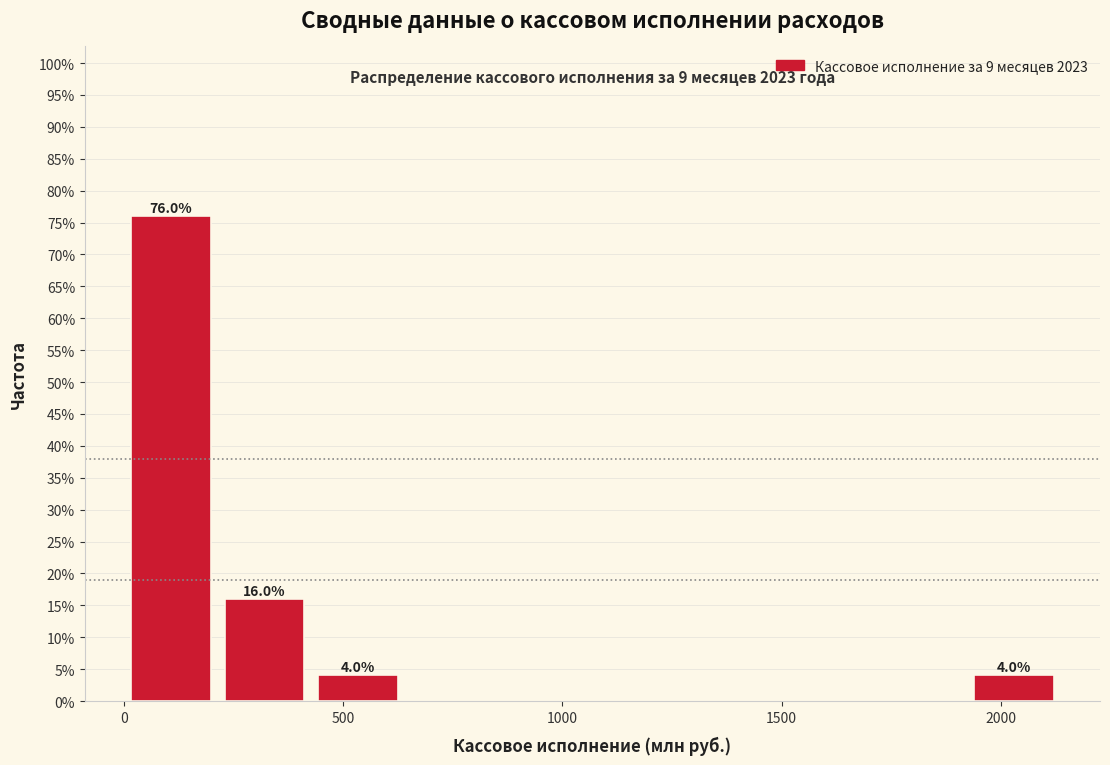

Which range on the x-axis has the tallest bar?

0 to 200